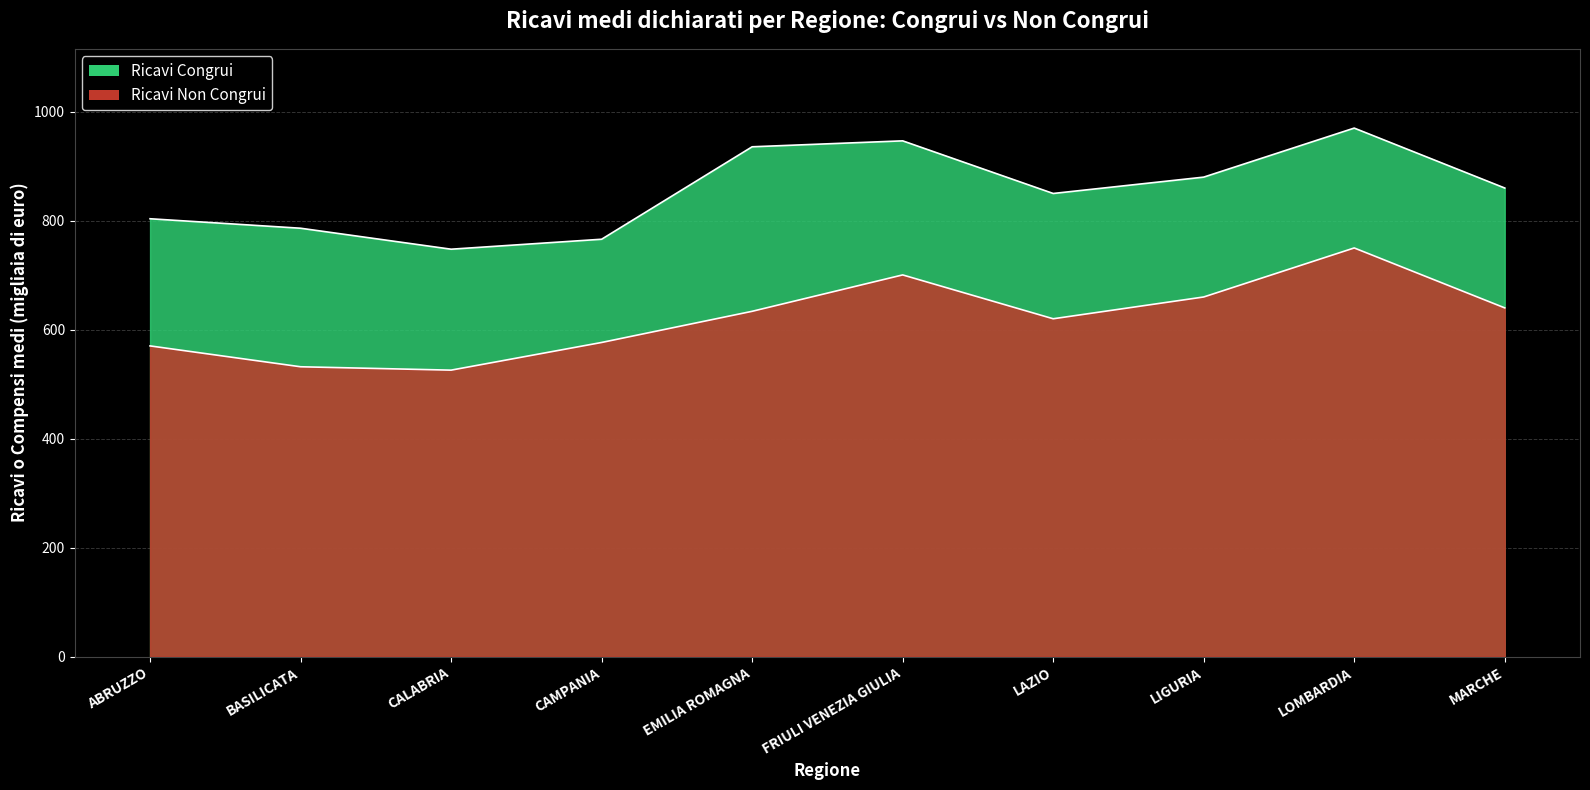

List the labels in order of Ricavi Congrui value, smallest first.

CALABRIA, CAMPANIA, BASILICATA, ABRUZZO, LAZIO, MARCHE, LIGURIA, EMILIA ROMAGNA, FRIULI VENEZIA GIULIA, LOMBARDIA